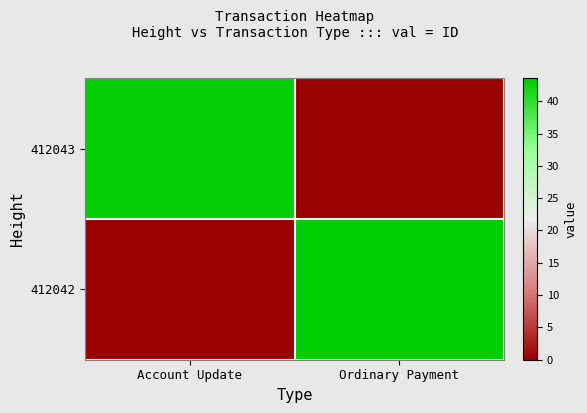

At Account Update, list the series in order from smallest to largest.

412042, 412043